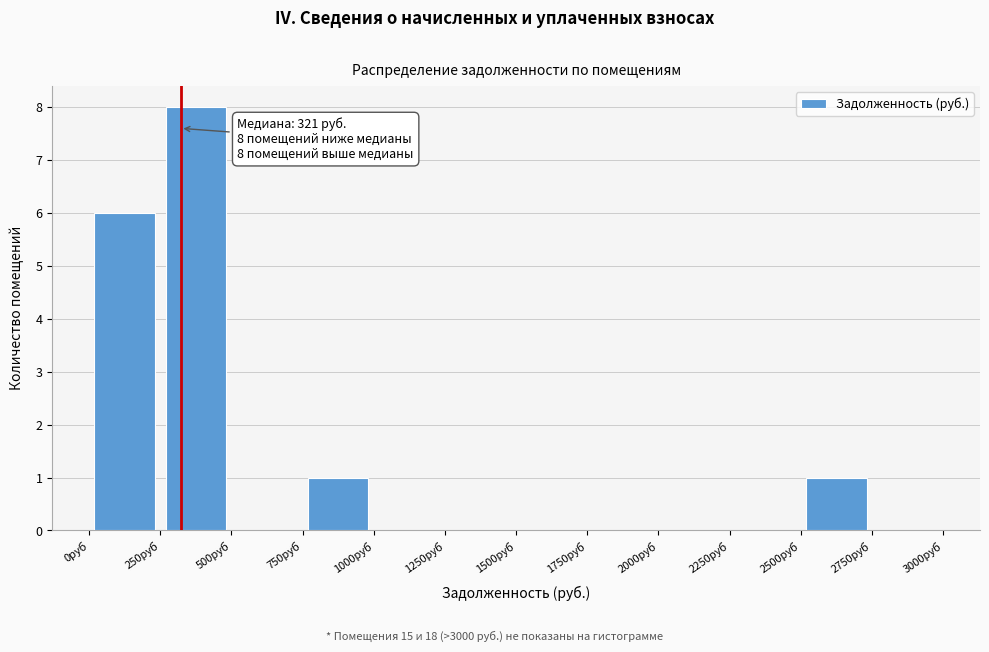

Which range on the x-axis has the tallest bar?

250 to 500